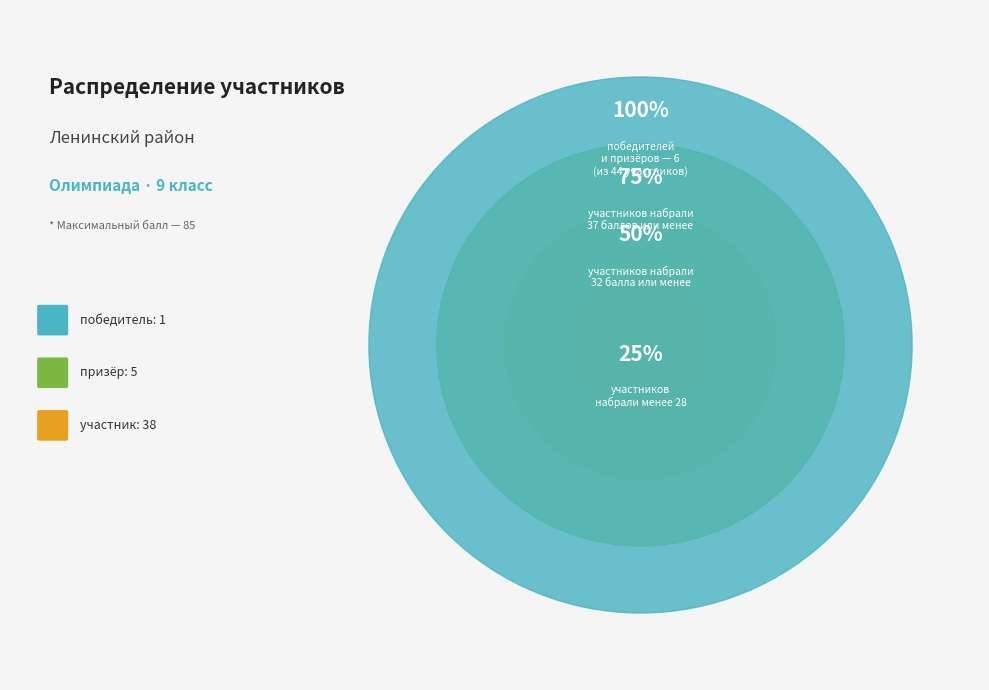

Does участник account for over 50% of the chart?

Yes